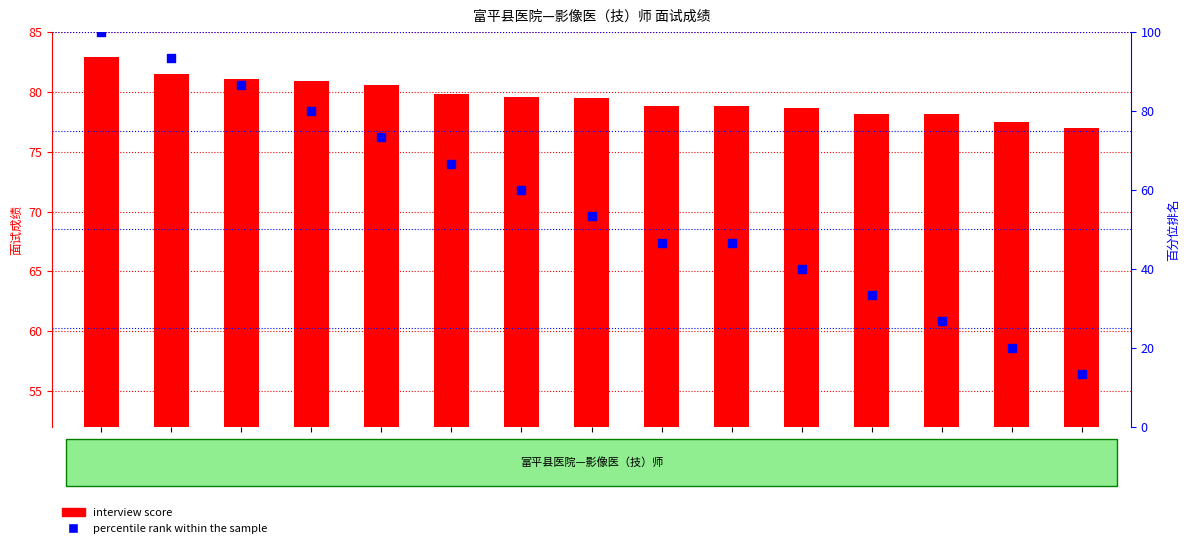

What are all the series names shown in the legend?

interview score, percentile rank within the sample